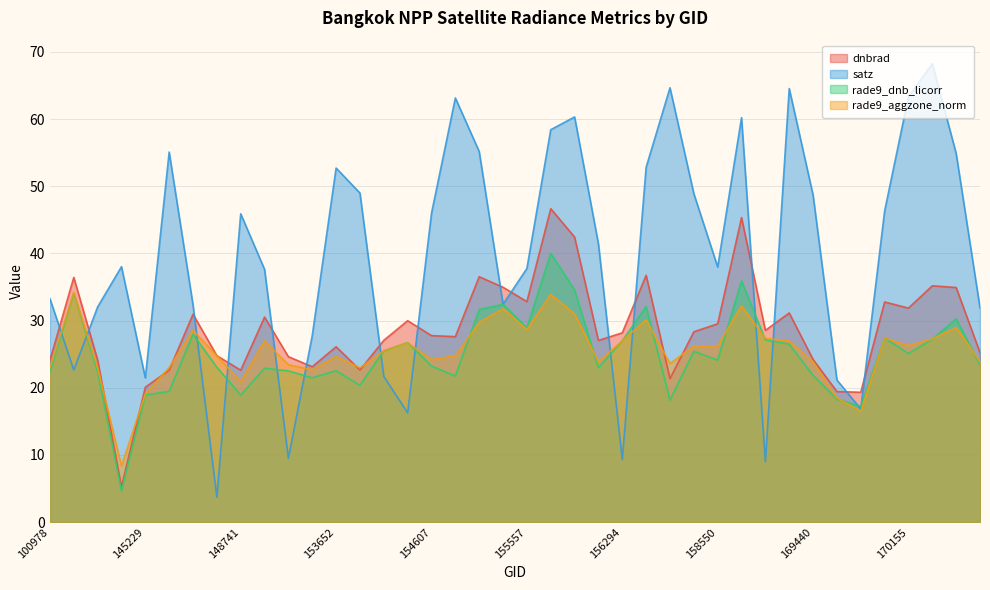

Count the number of data series in this chart.

4